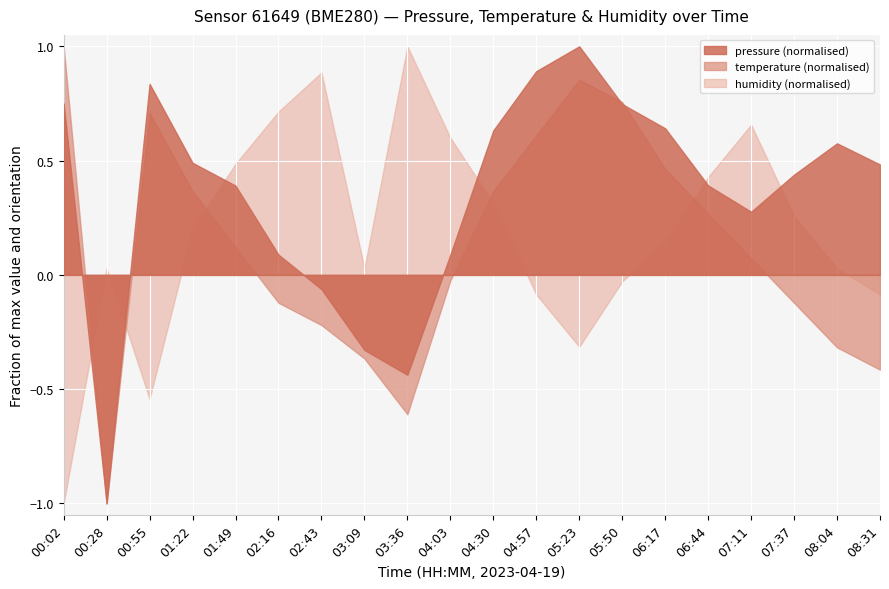

What is the label of the 16th point from the left?

06:44